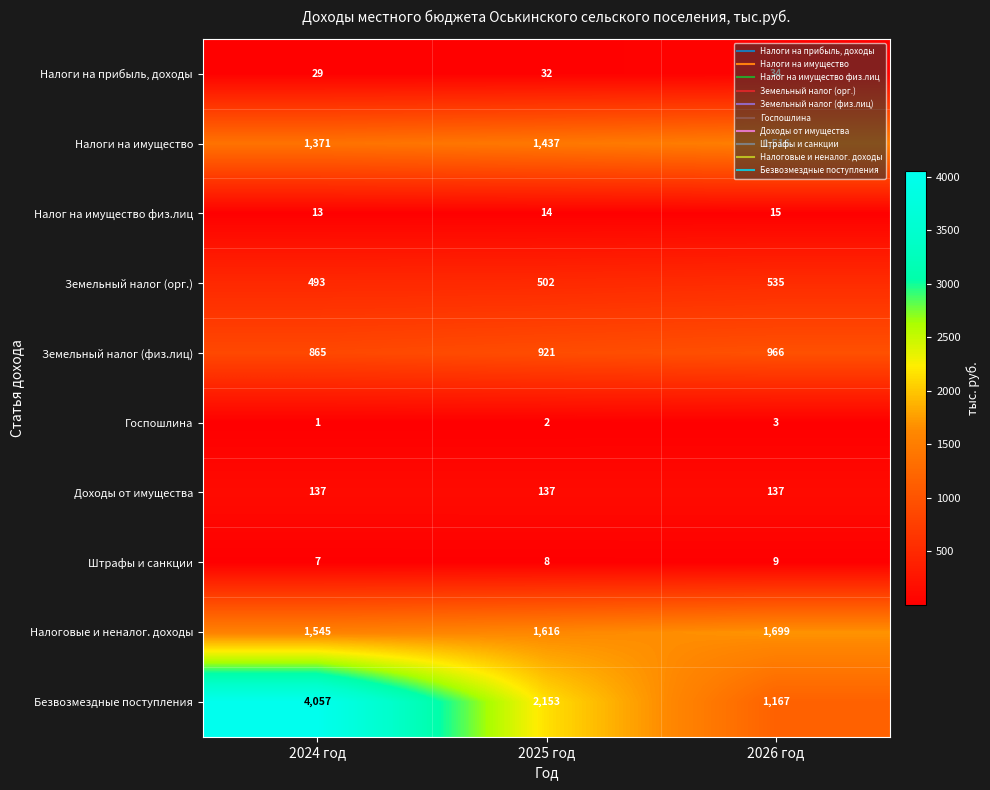

List the labels in order of Госпошлина value, smallest first.

2024 год, 2025 год, 2026 год